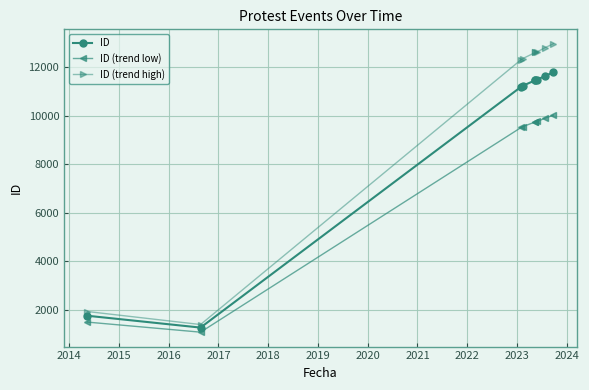

How many lines are shown in the chart?

3